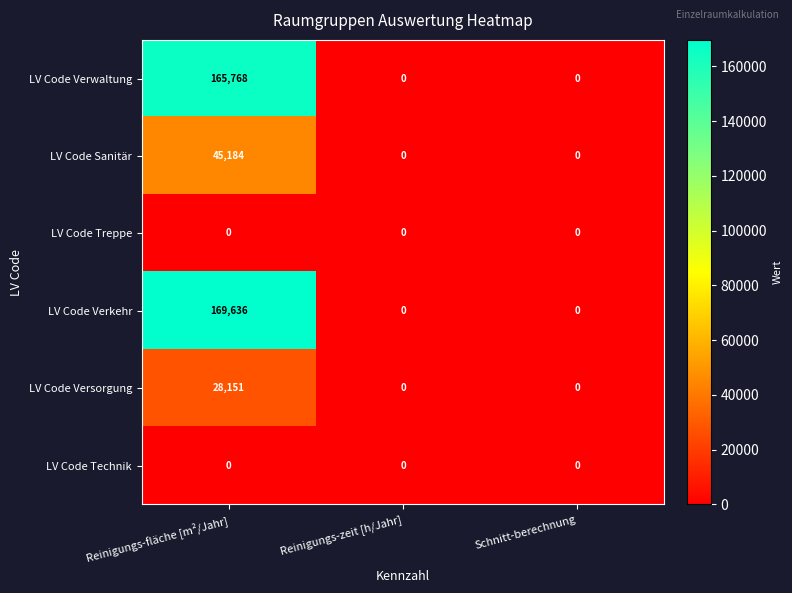

Which series has the largest range (max minus min)?

LV Code Verkehr